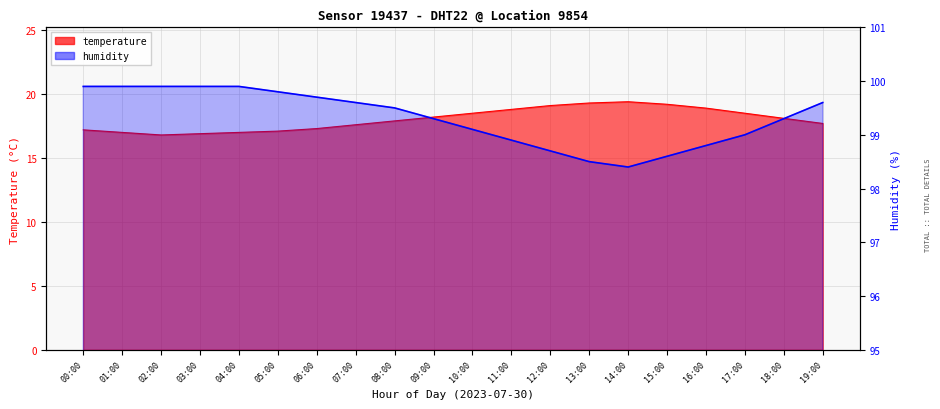

At which label does humidity reach its minimum?

14:00